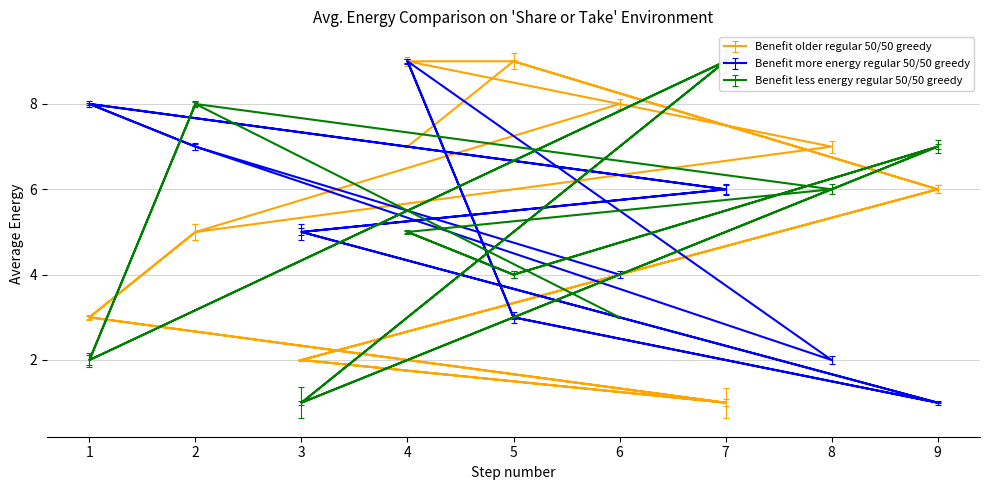

Is it true that col_2 equals 14 at 4?

False